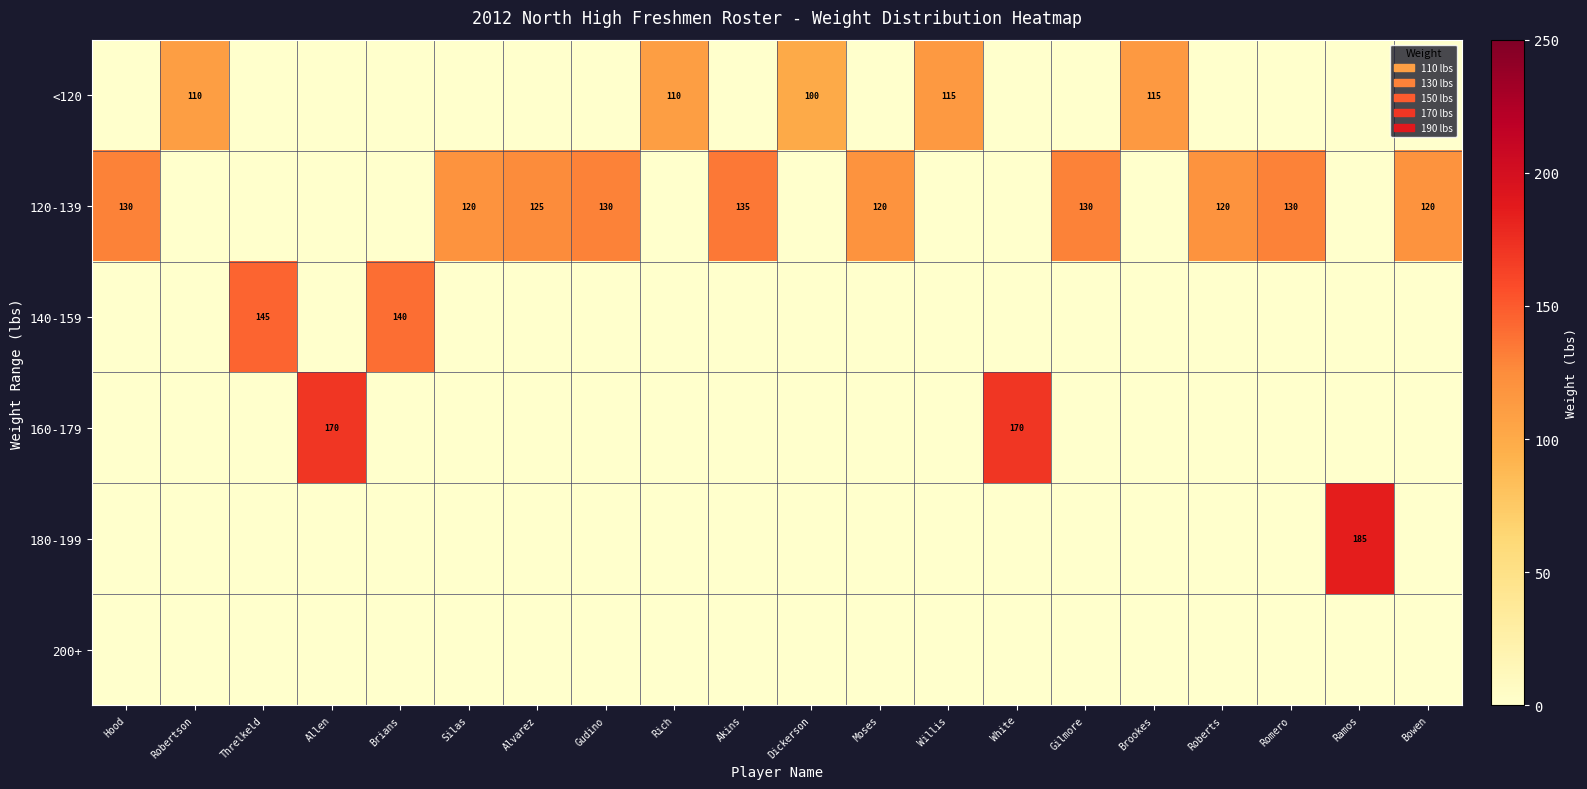

The 160-179 series shows 268 at Allen. True or false?

False